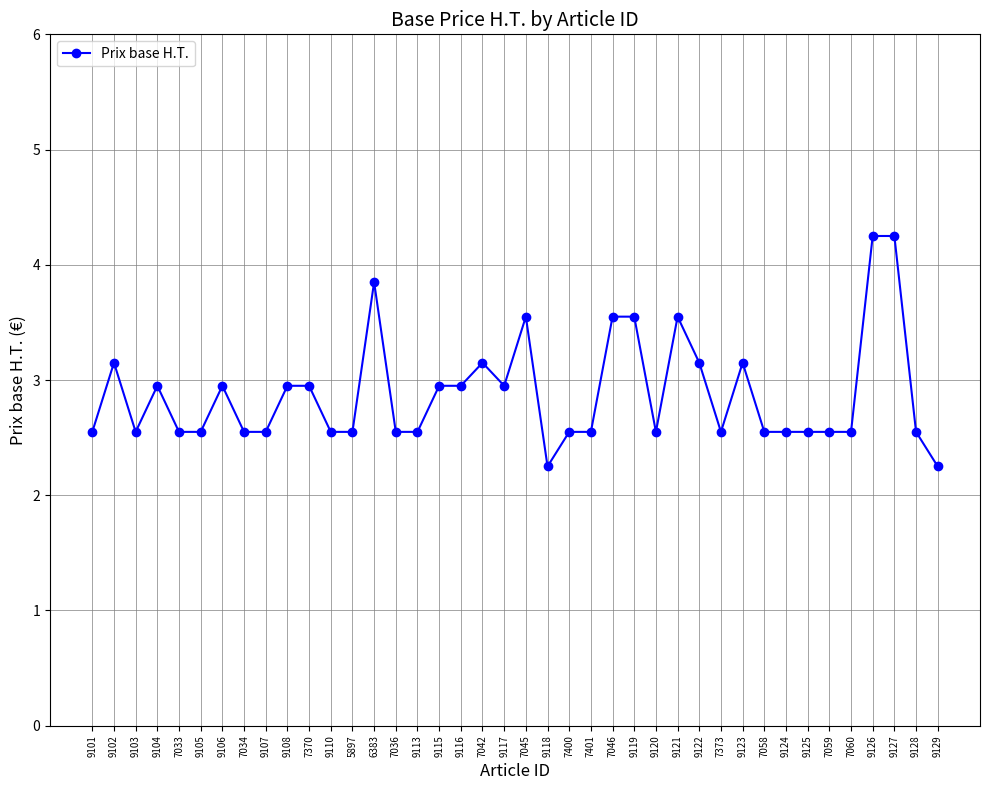

Is it true that the value at 7036 is 3.8?

False